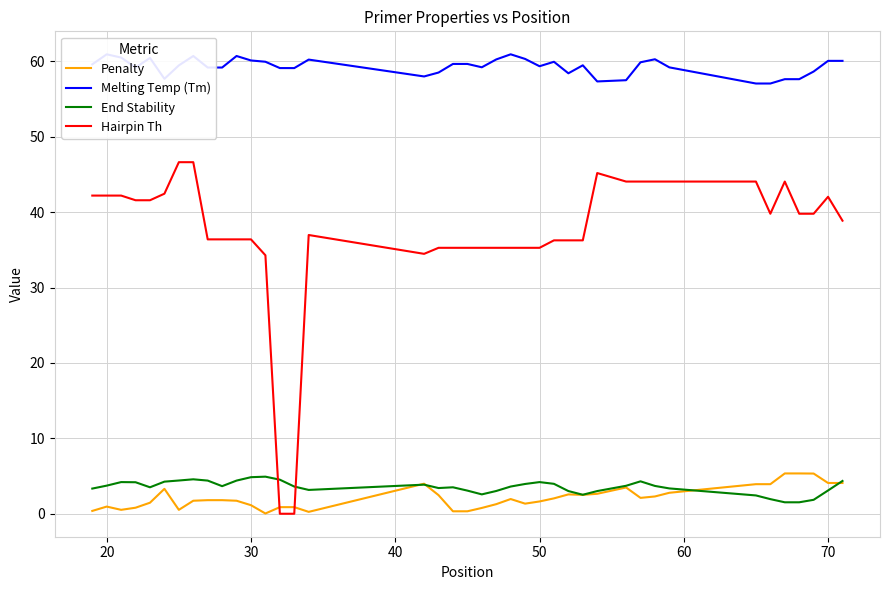

Which series has the largest range (max minus min)?

Hairpin Th